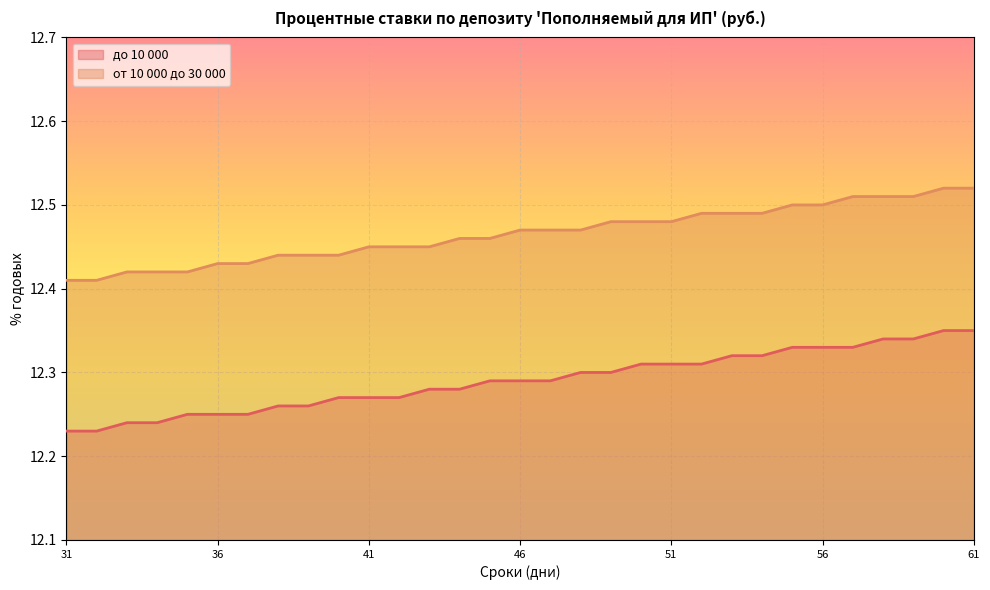

How many lines are shown in the chart?

2